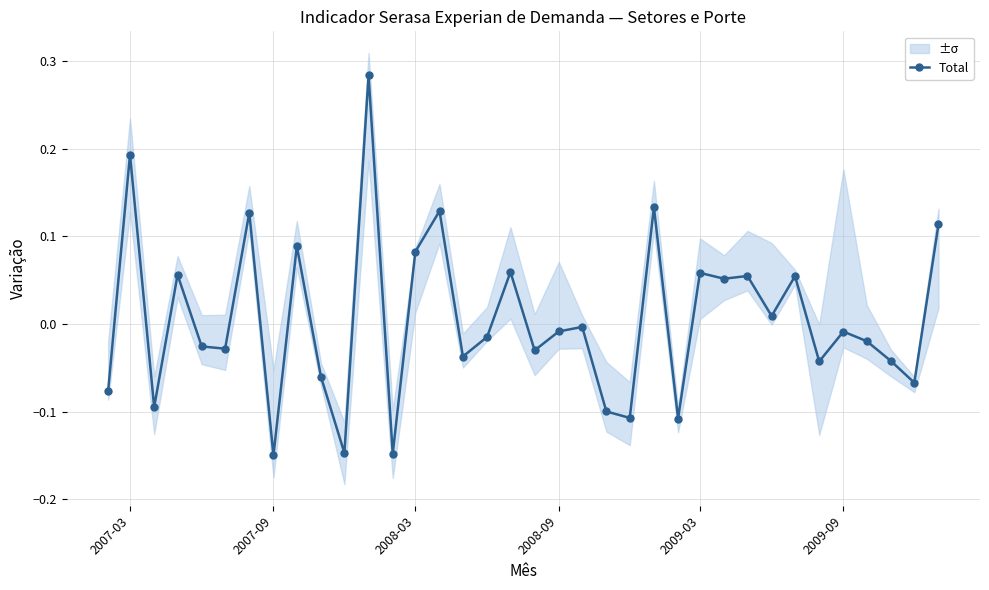

How many points are higher than both their immediate neighbors (excluding endpoints)?

13